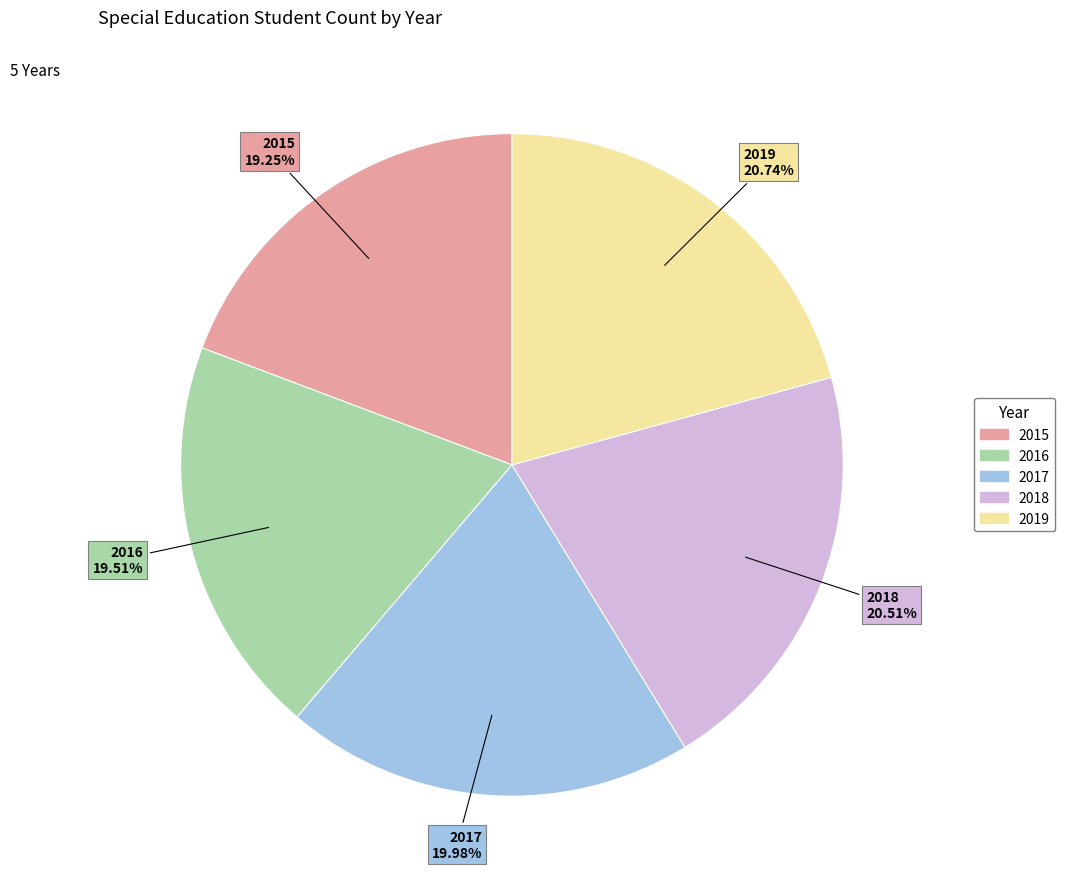

How many slices are in this pie chart?

5